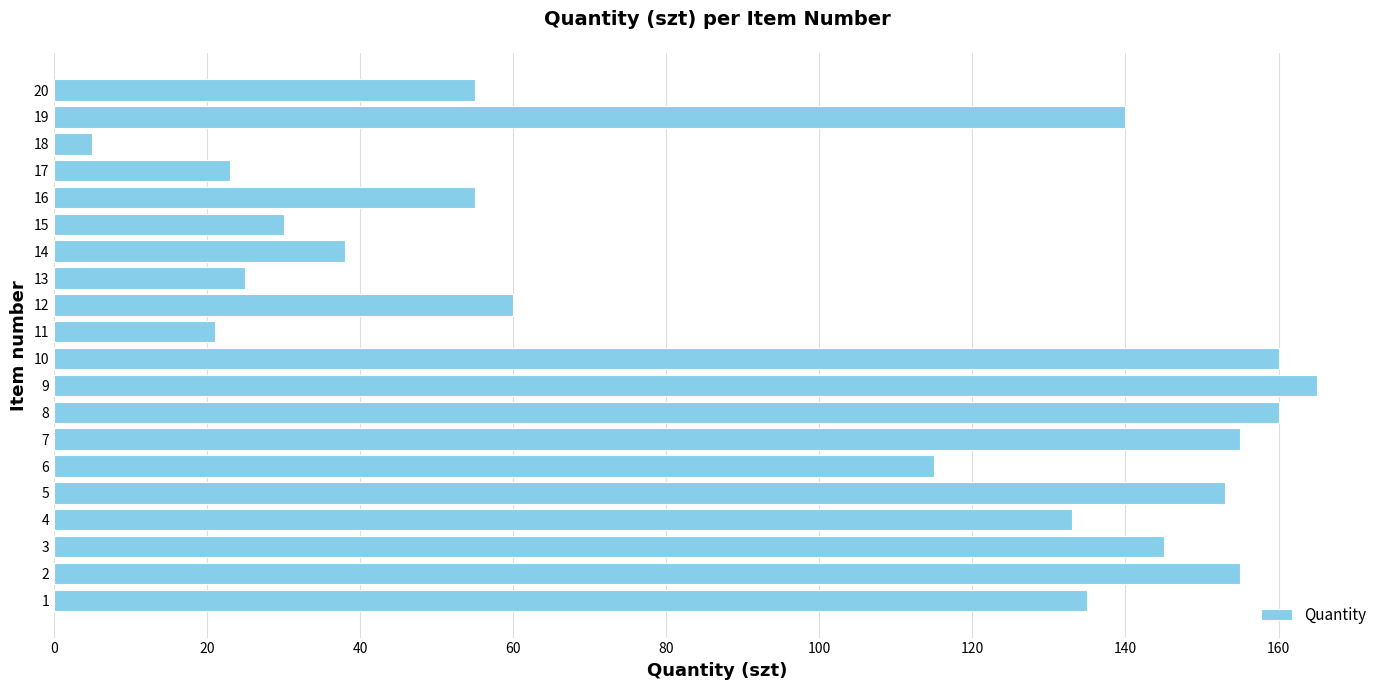

Which has a higher value, 15 or 18?

15